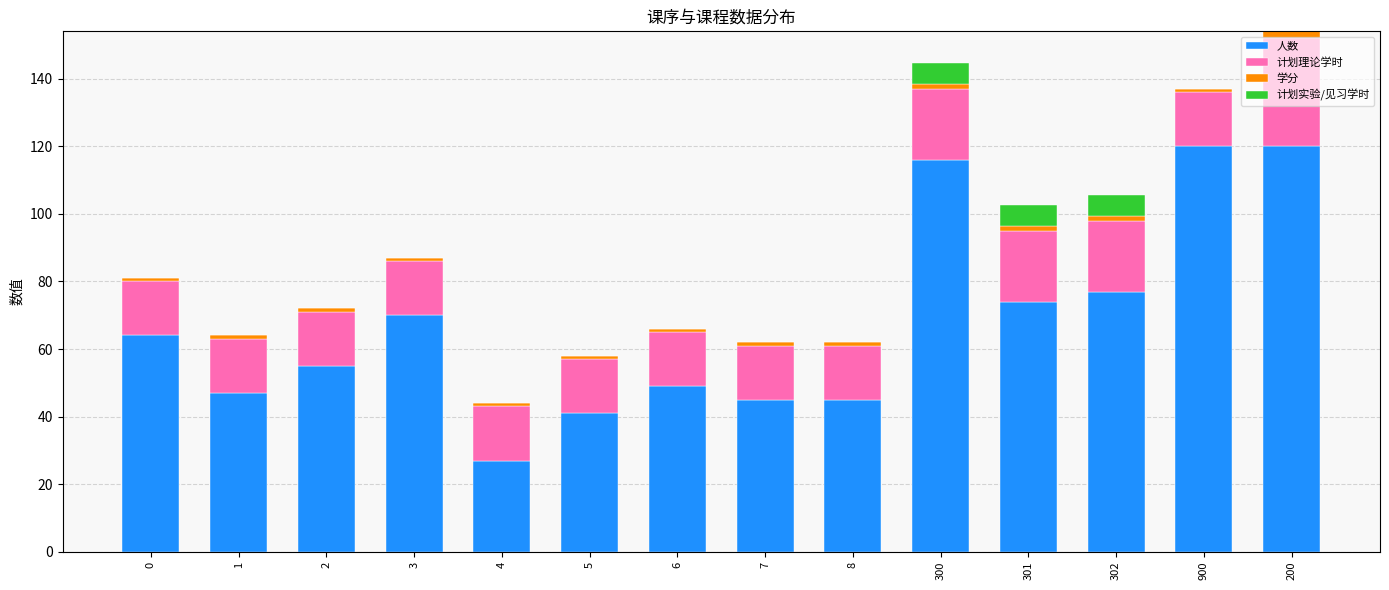

At which category is the sum across all series the highest?

200